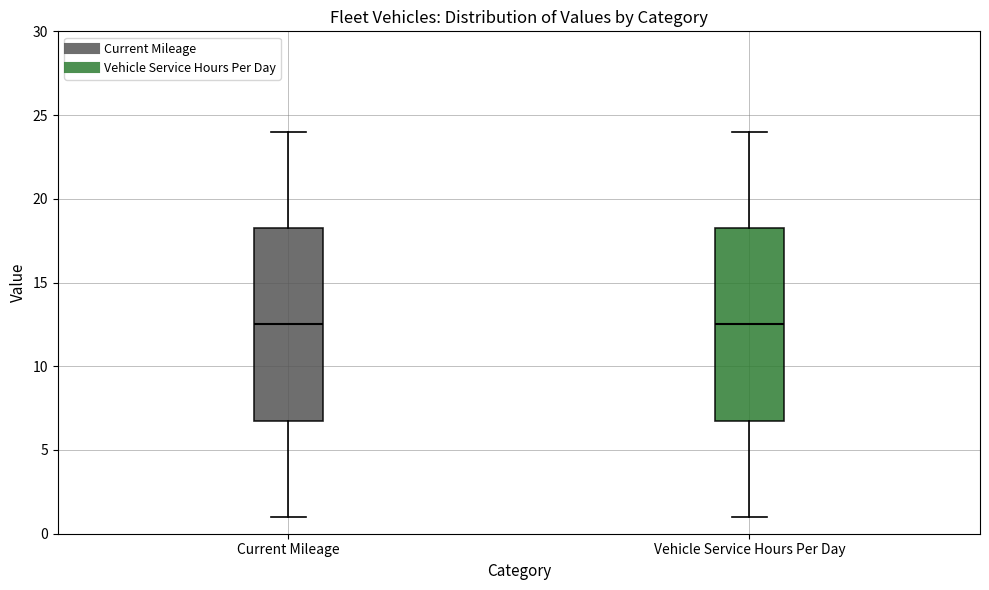

Reading left to right, transcribe this box plot: for each box, give where its median line is, the range the box spans, and where its two whiskers end, as read against the y-axis. The values are not printed on the chart, so give them approximately, as read against the axis.

Current Mileage: median 12.5, box 7.0 to 18.5, whiskers 1.0 to 24.0
Vehicle Service Hours Per Day: median 12.5, box 7.0 to 18.5, whiskers 1.0 to 24.0